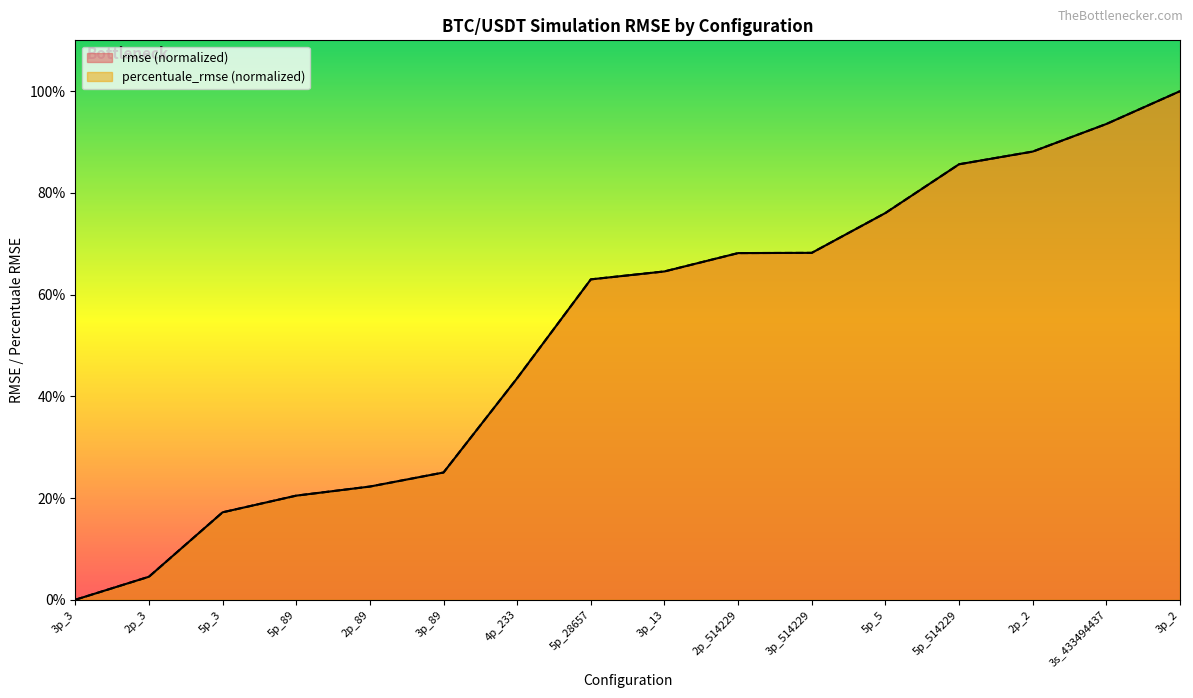

How many intersections are there between percentuale_rmse and rmse?

6